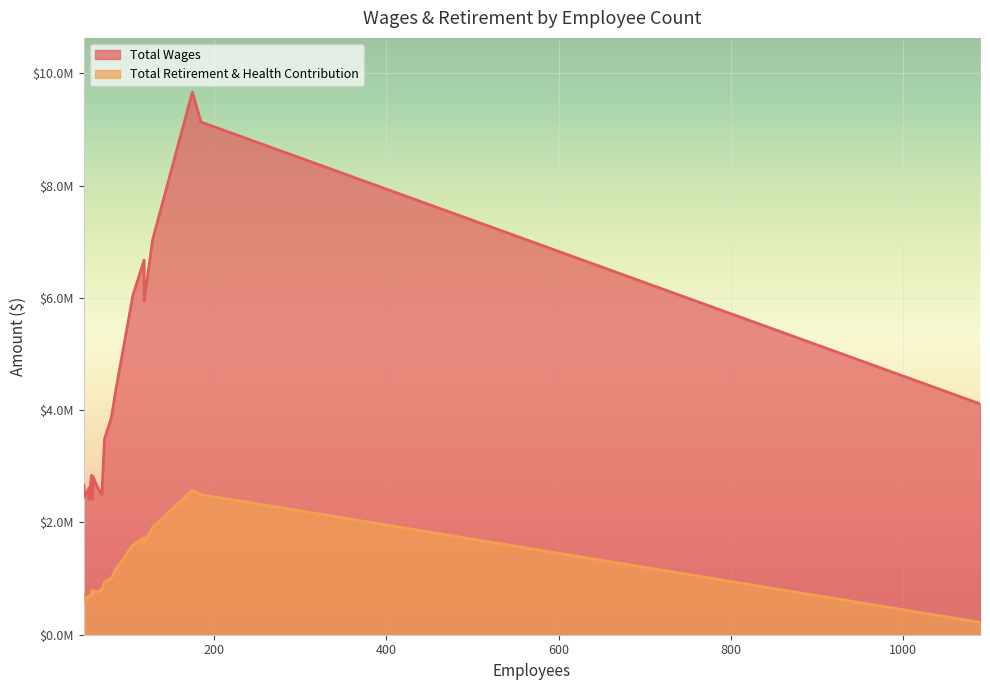

What is the smallest value displayed?

220584